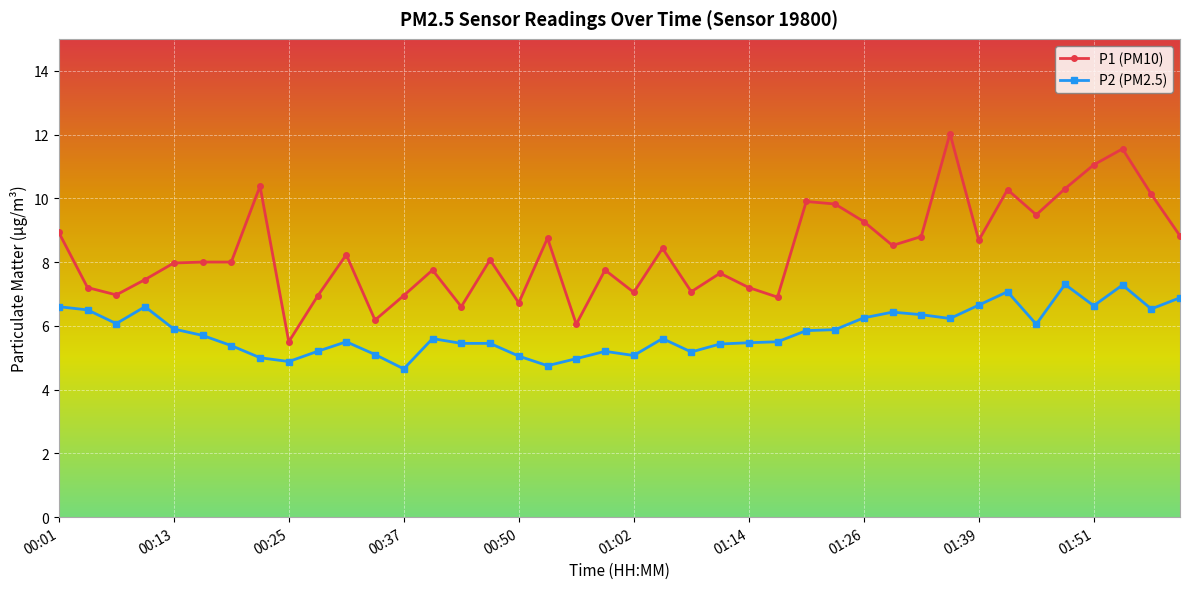

True or false: P2 (PM2.5) has more than 1 interior local peaks.

True